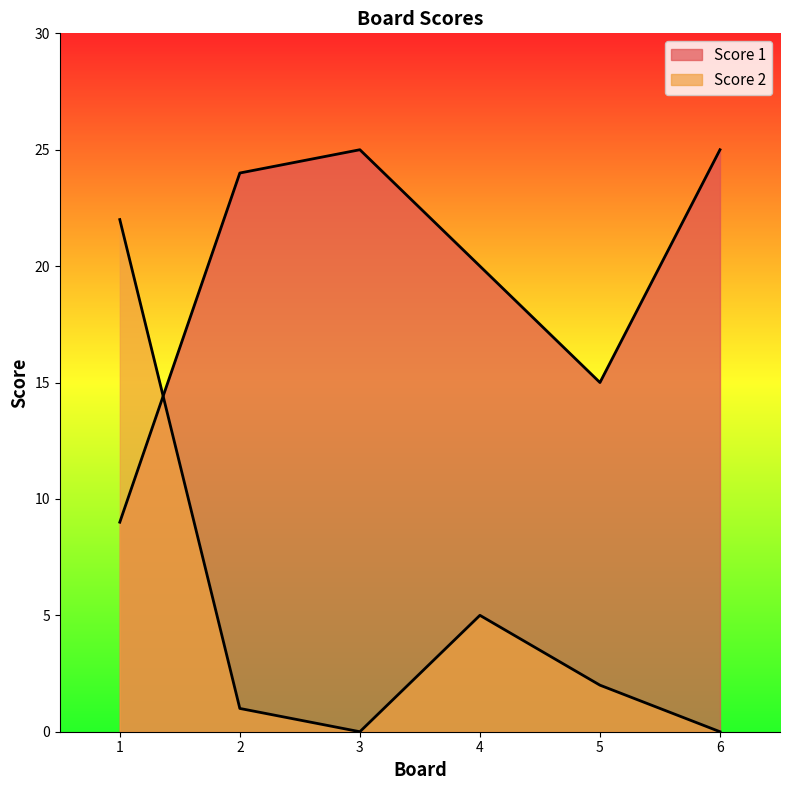

What is the value of the Score 2 point at the 2nd from the left?

1